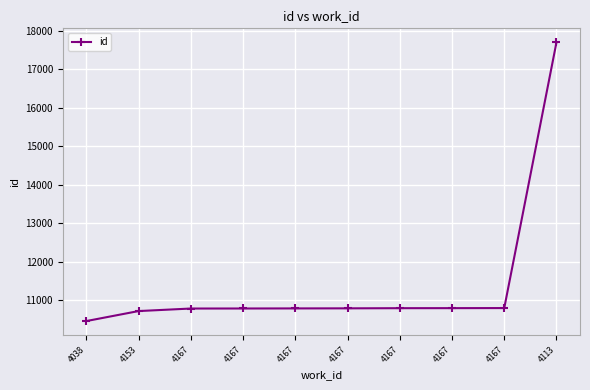

List the labels in order of value, largest first.

4113, 4167, 4167, 4167, 4167, 4167, 4167, 4167, 4153, 4038